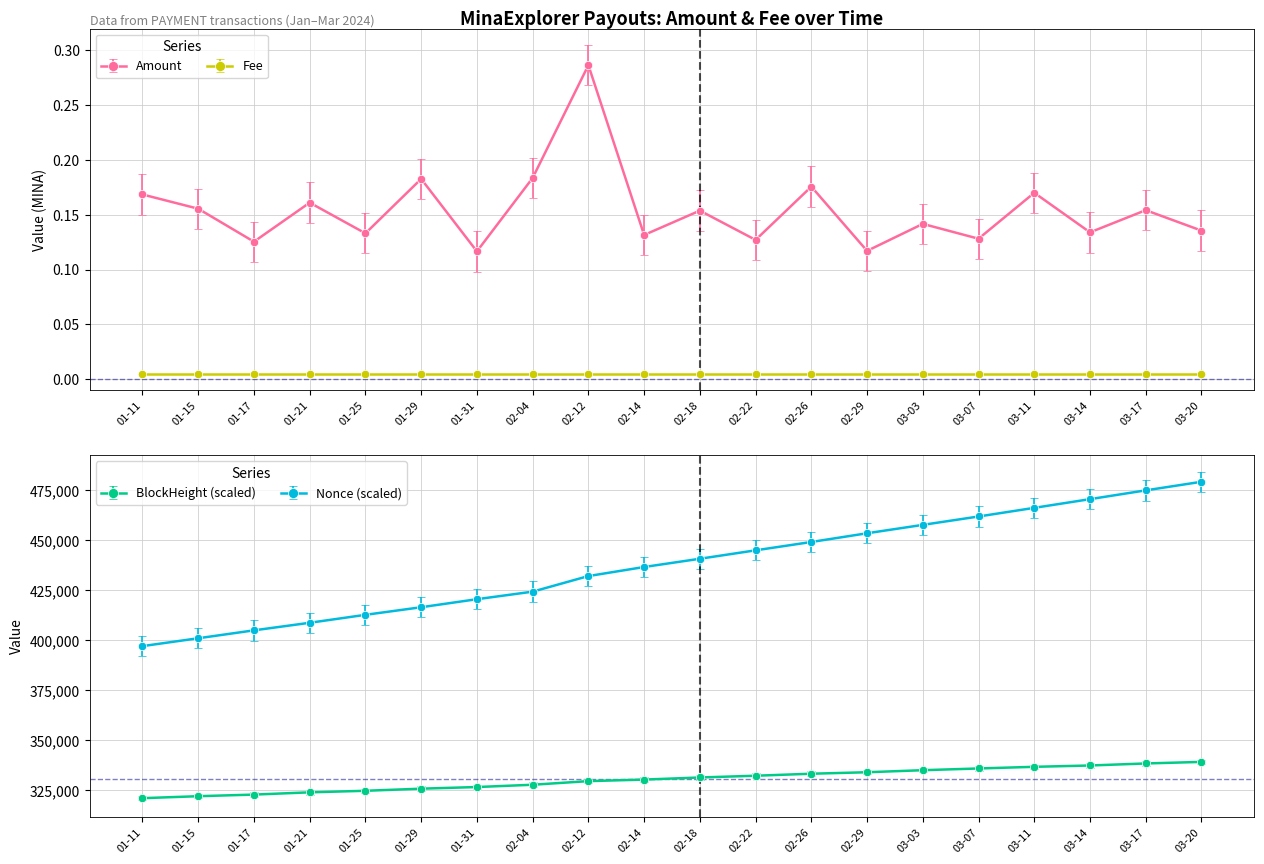

True or false: BlockHeight (scaled) and Nonce (scaled) intersect in this chart.

False